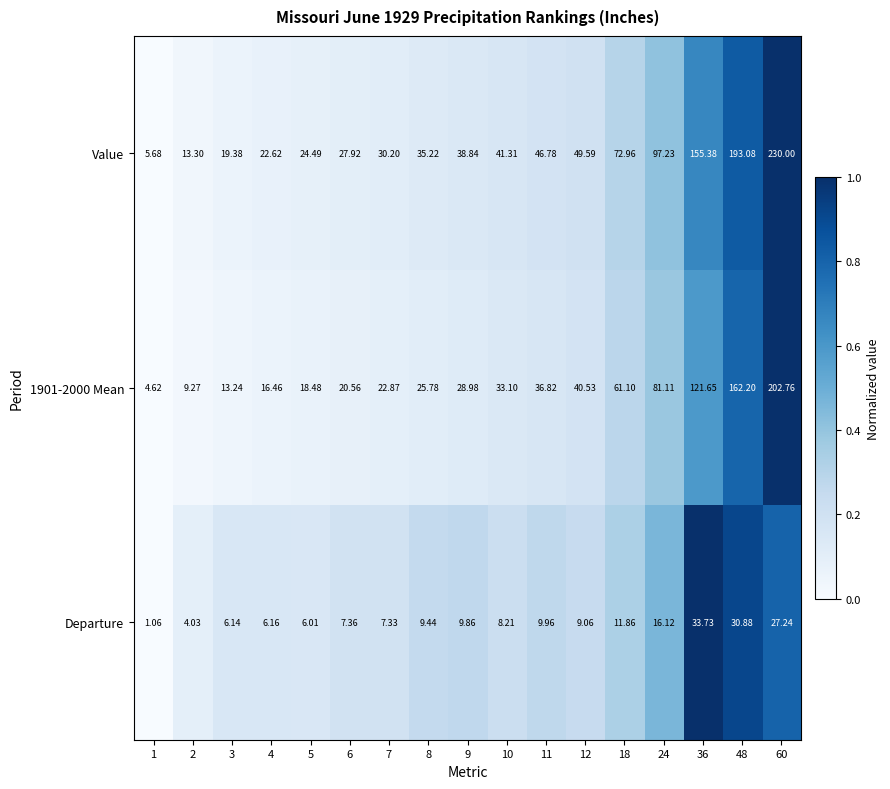

What is the difference between the highest and lowest values at 60?

202.8